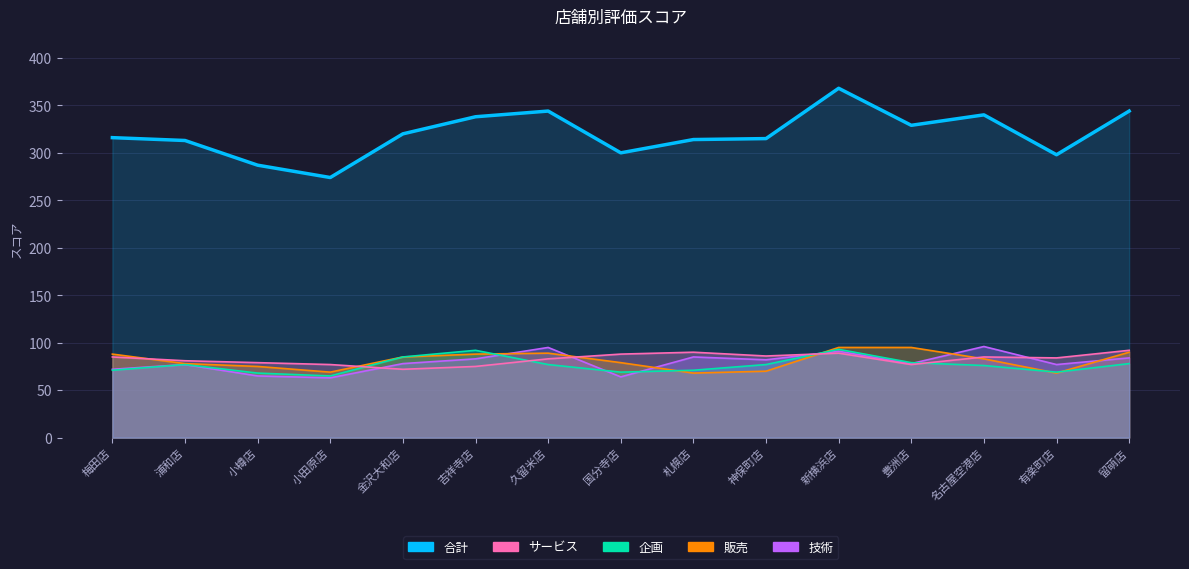

True or false: the data shows 274 at 小田原店.

True